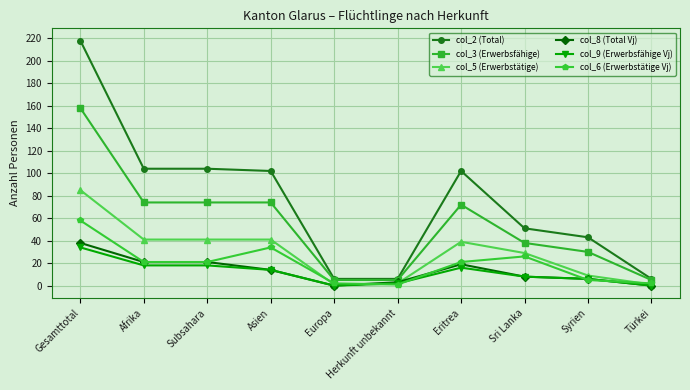

What is the label of the 6th point from the left?

Herkunft unbekannt